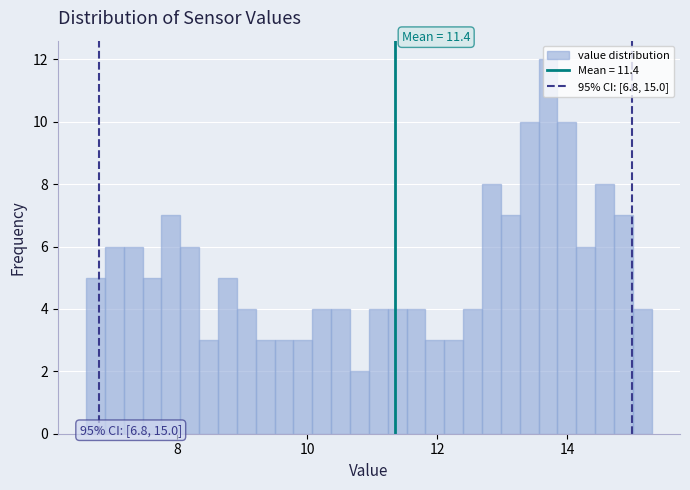

Around what value on the x-axis is the tallest bar? Give the approximate position of its centre, as read against the axis.

13.8